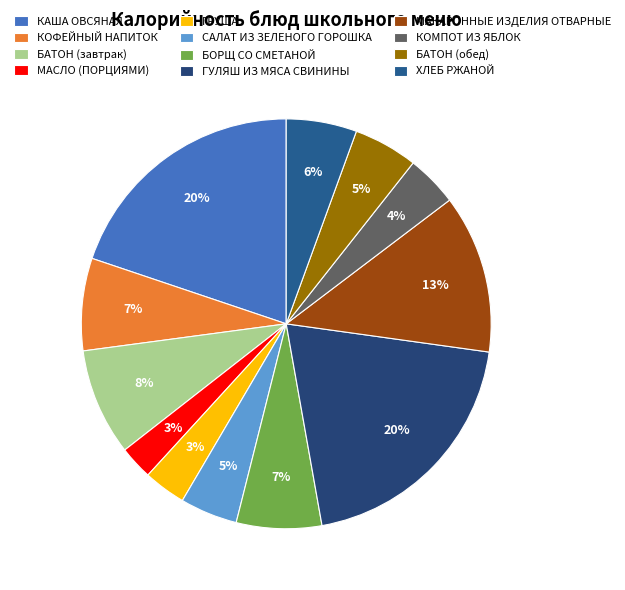

Is the sum of ХЛЕБ РЖАНОЙ and КАША ОВСЯНАЯ greater than half?

No